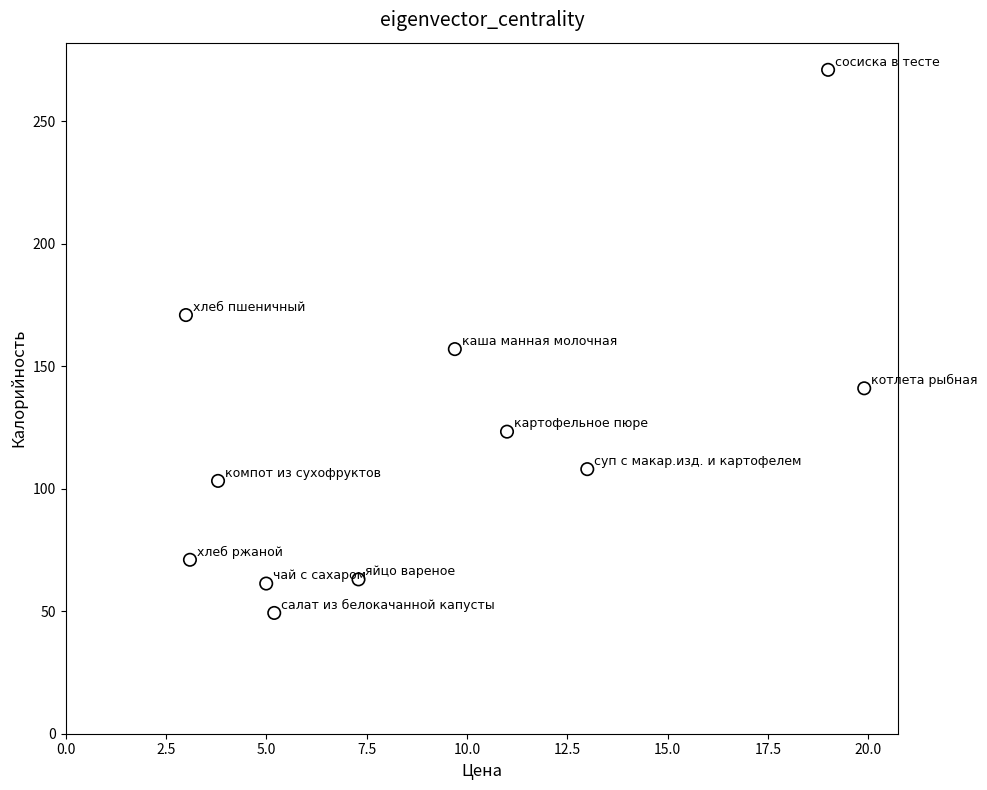

What Y value in the scatter plot is closest to 160?

157.0